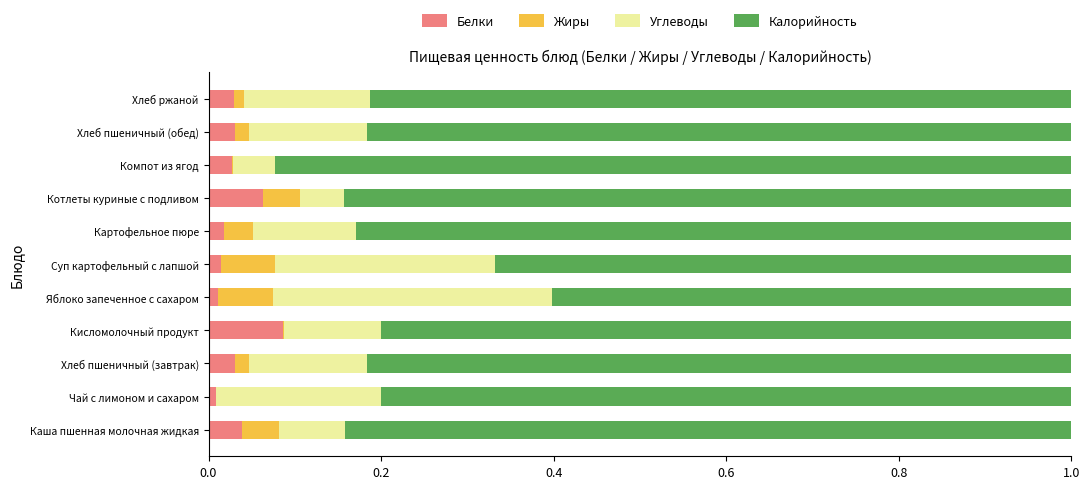

The value of Белки at Картофельное пюре is 0.0. True or false?

True